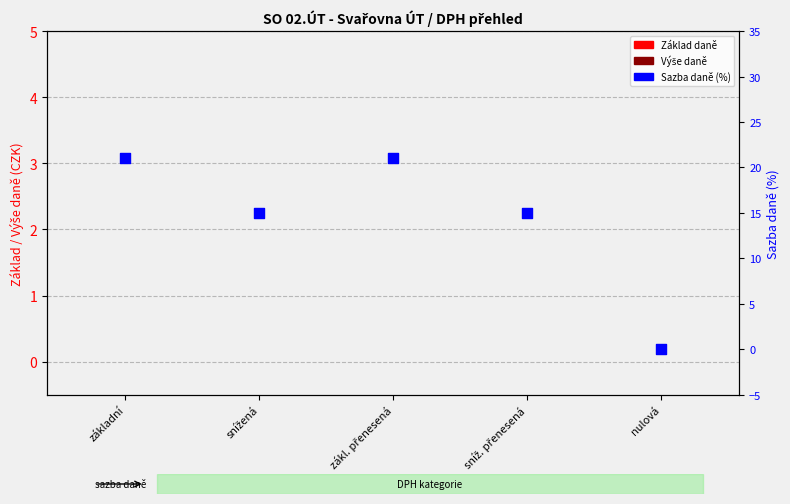

Which series contains the highest Y value?

Sazba daně (%)